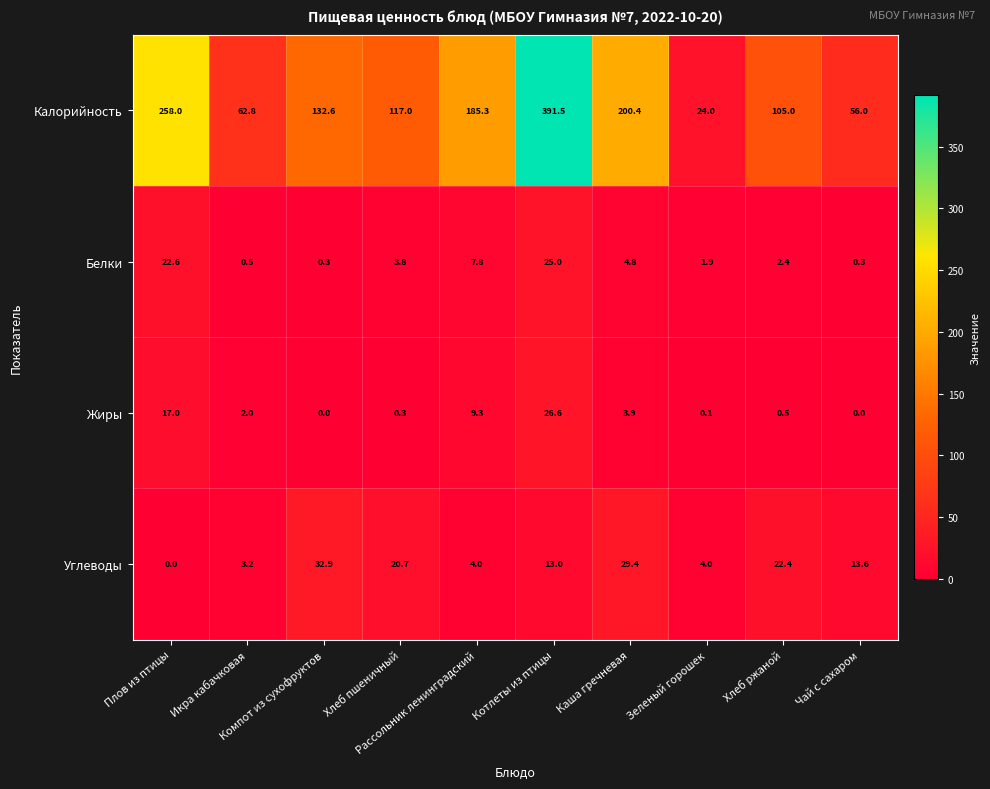

What is the average value of the Углеводы series?

14.3